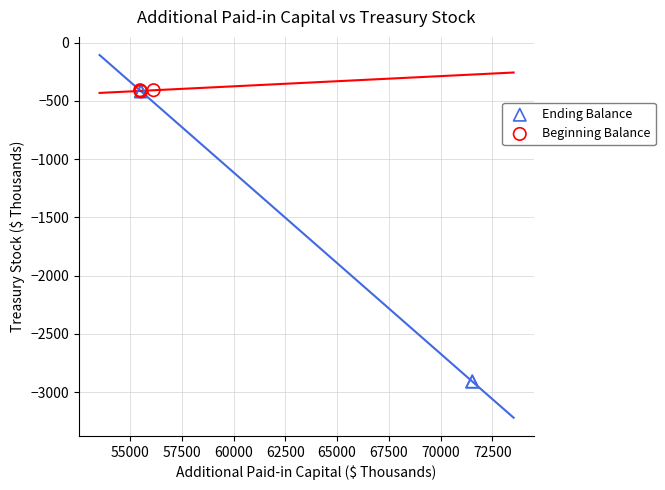

Which series reaches the minimum Y coordinate?

Ending Balance